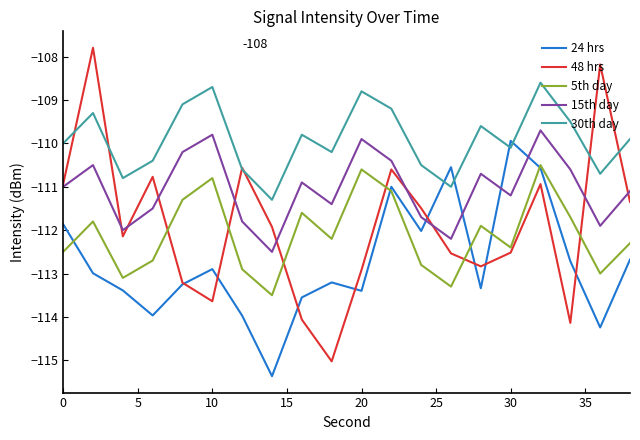

What is the minimum value for 48 hrs?

-115.0